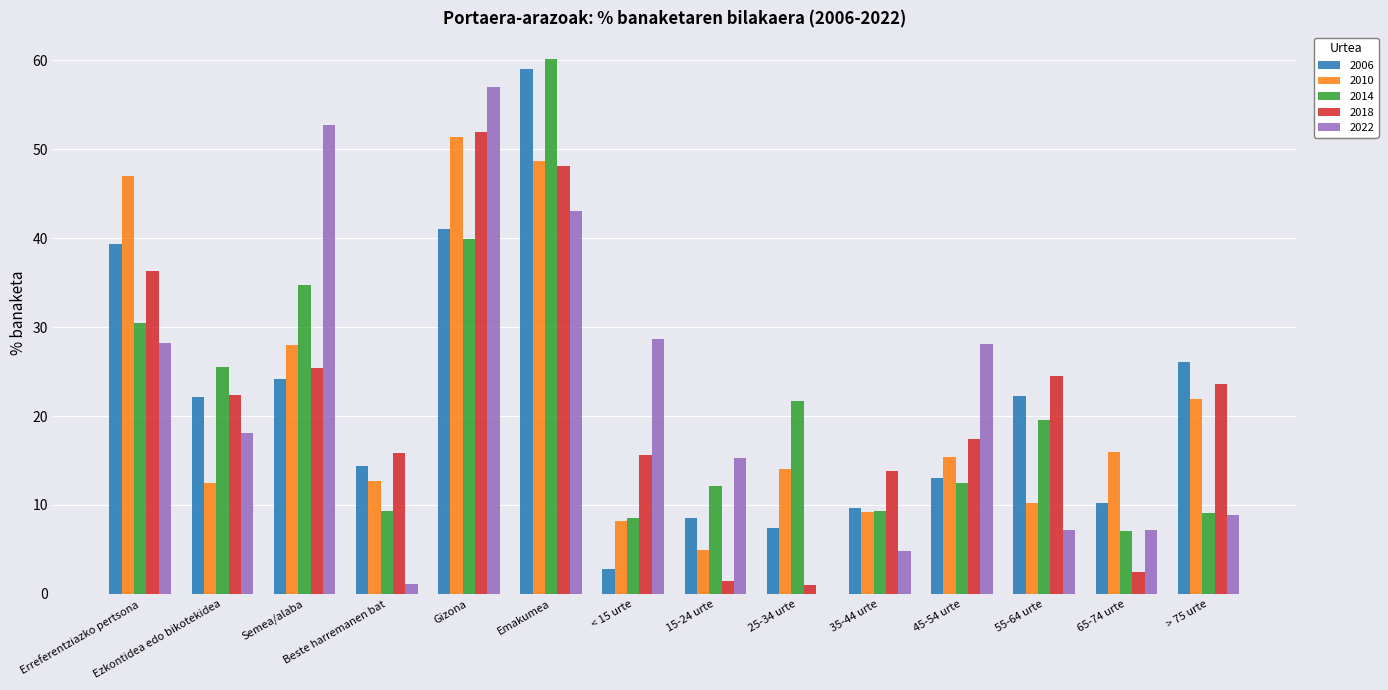

The 2022 series shows 0.0 at 25-34 urte. True or false?

True